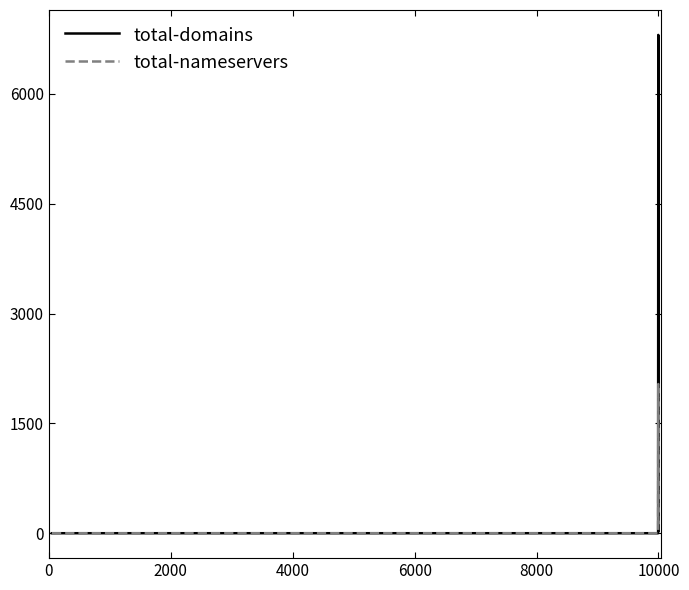

Which series has the widest spread of values?

total-domains